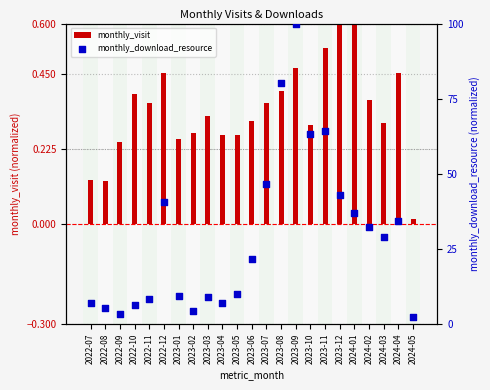

What is the total value across all series at 2022-09?

3.8